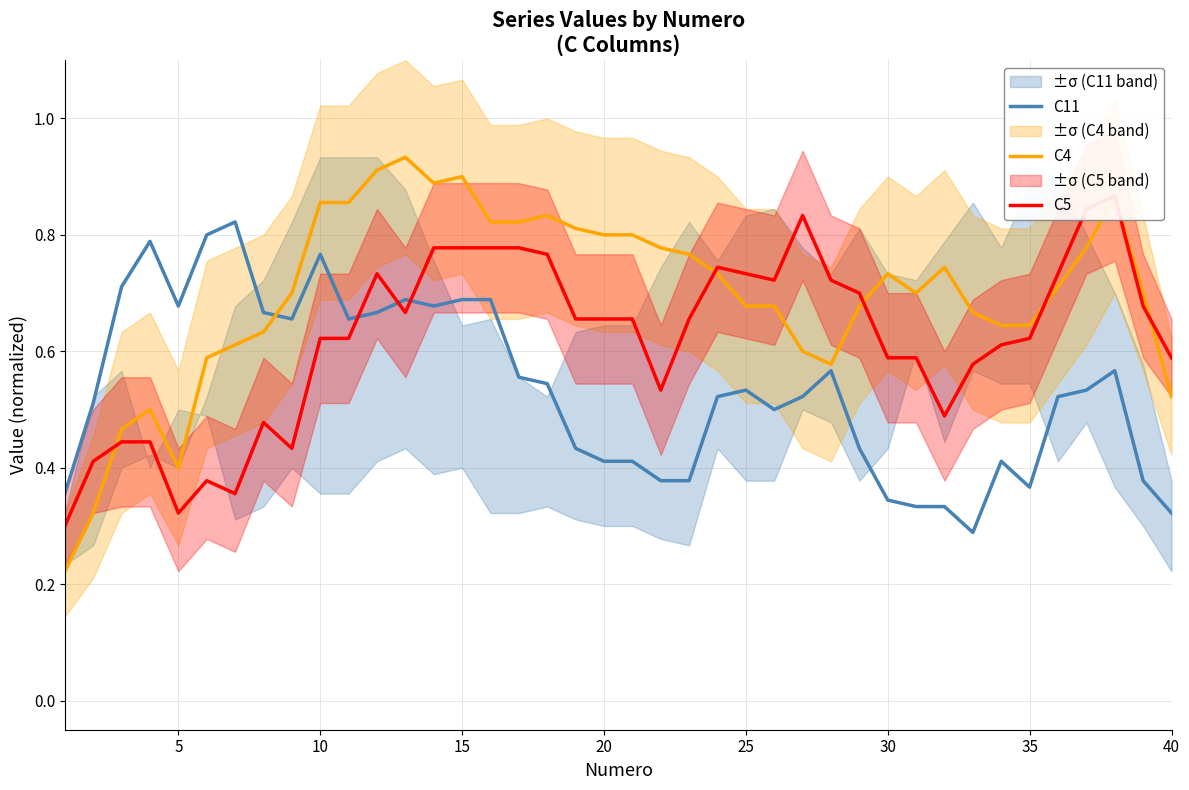

Is this an area chart (filled region under the line)?

No